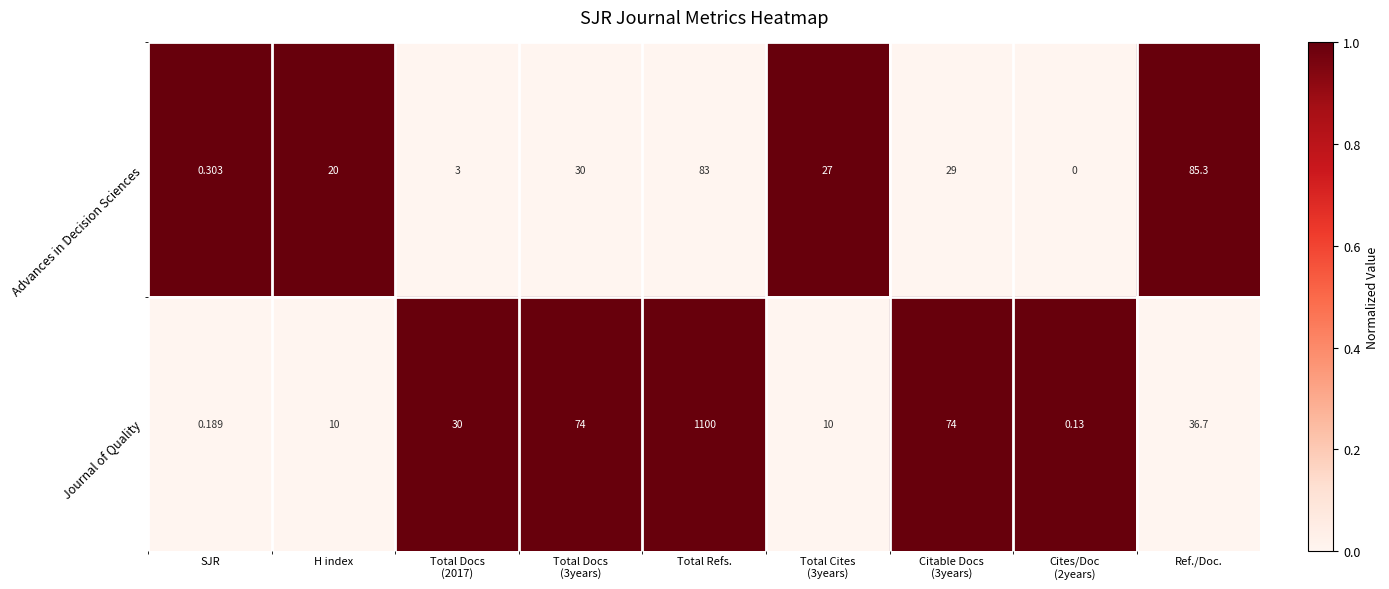

At which category is the sum across all series the highest?

Total Refs.